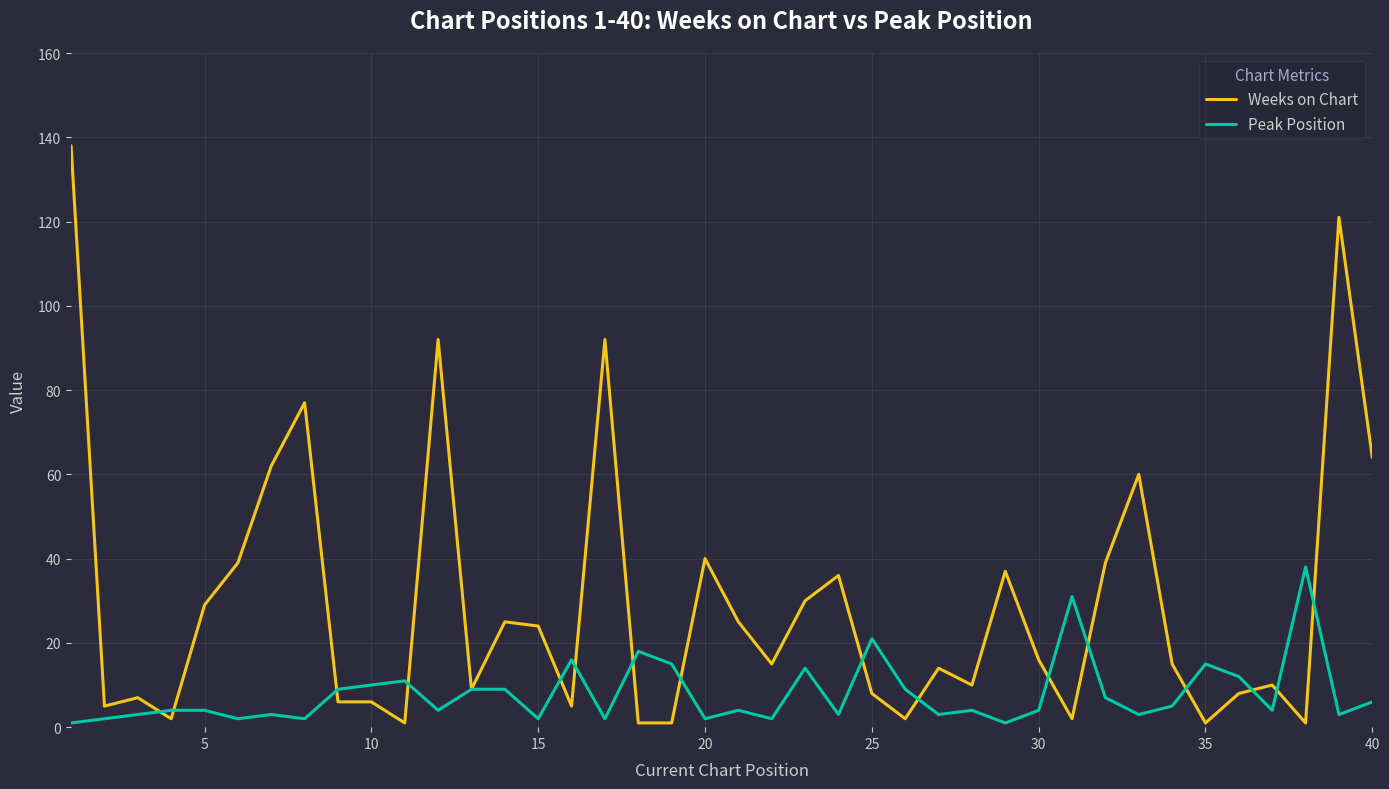

List the series in order of their peak value, lowest first.

Peak Position, Weeks on Chart